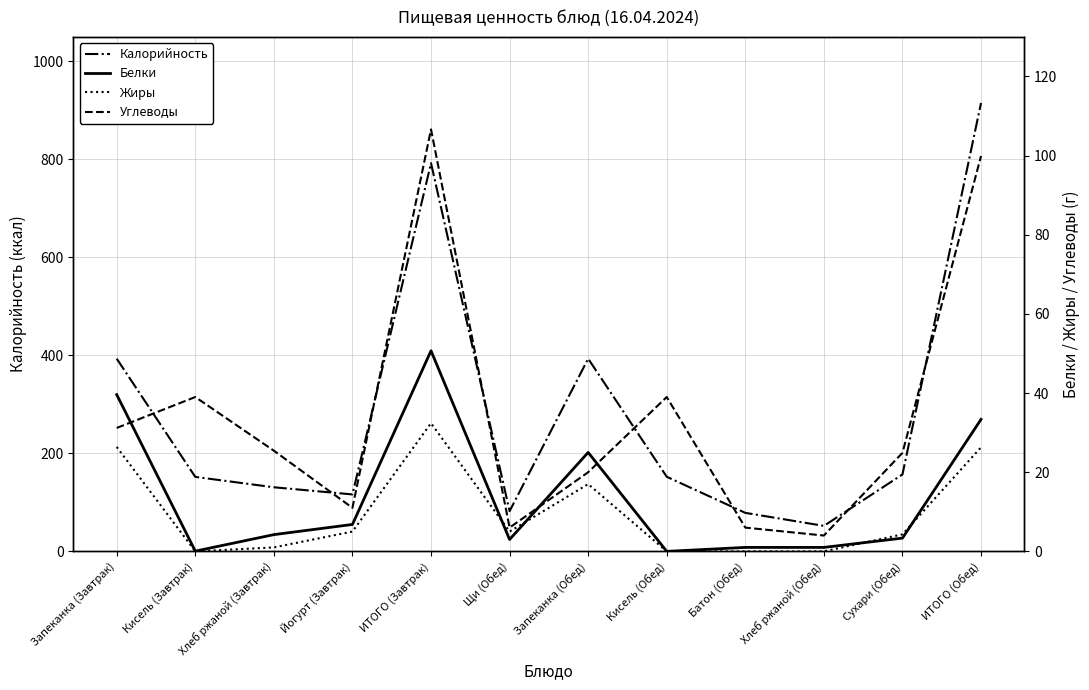

Is it true that Углеводы equals 45.1 at Запеканка (Завтрак)?

False